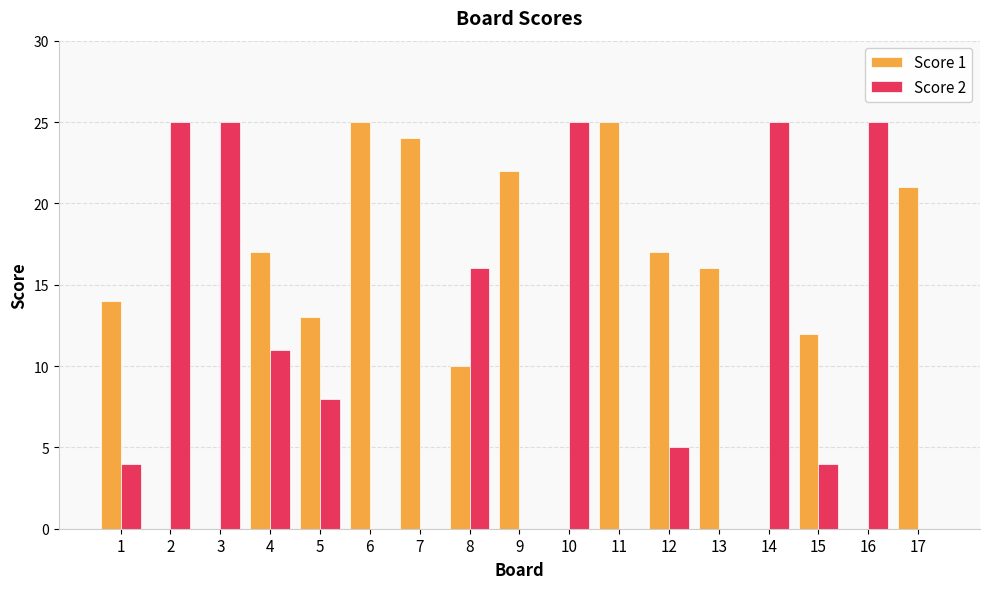

How many distinct data groups are displayed?

2